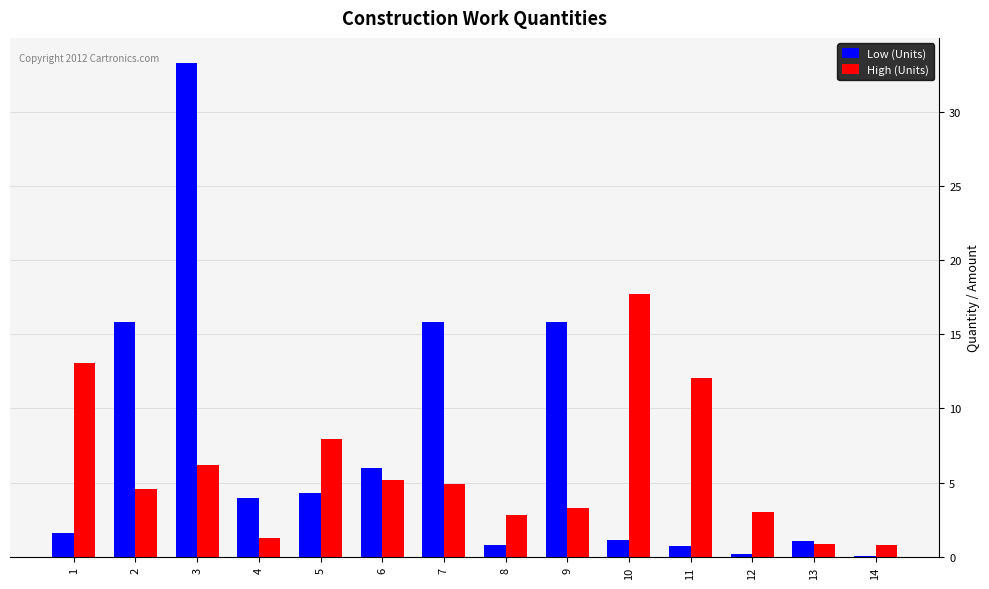

Which series changed the most between 7 and 9?

High (Units)